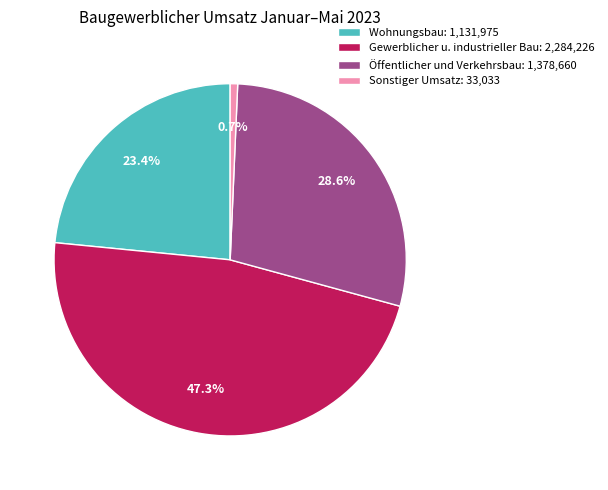

To the nearest percent, what is the average slice percentage?

25%